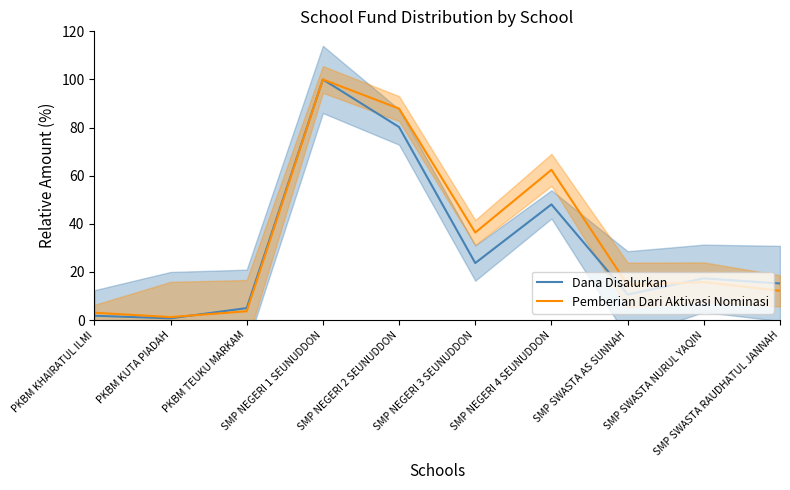

The Pemberian Dari Aktivasi Nominasi series shows 14.5 at SMP SWASTA AS SUNNAH. True or false?

True